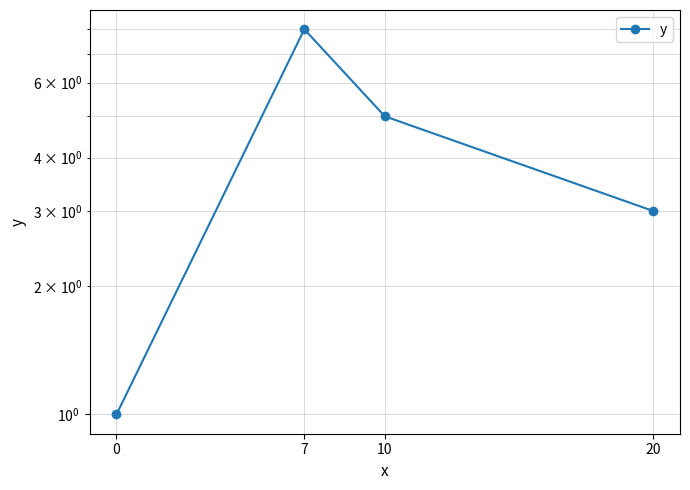

Count the number of data series in this chart.

1